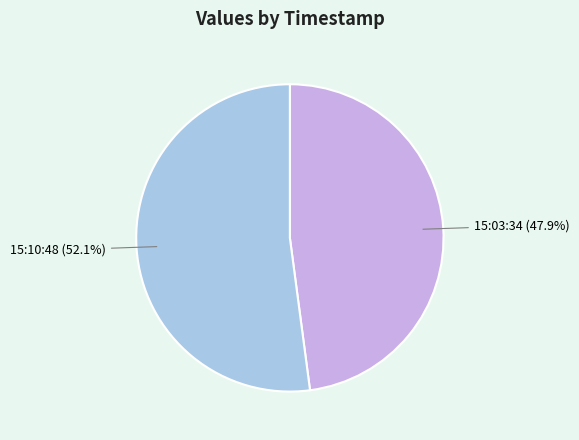

Rank the categories by value from highest to lowest.

15:10:48 (52.1%), 15:03:34 (47.9%)